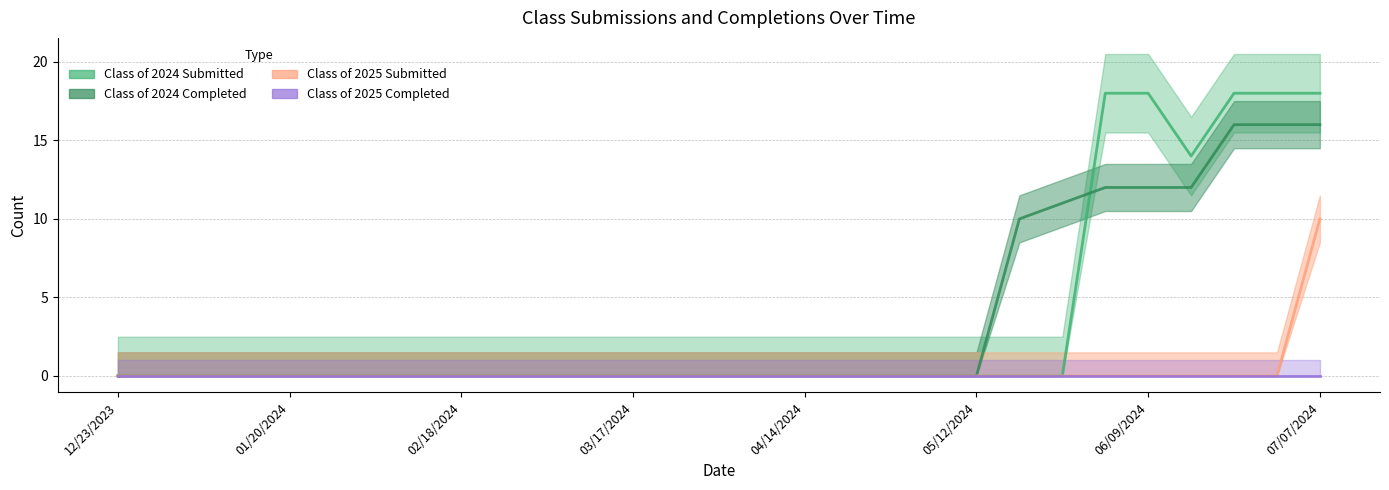

What is the greatest value displayed?

18